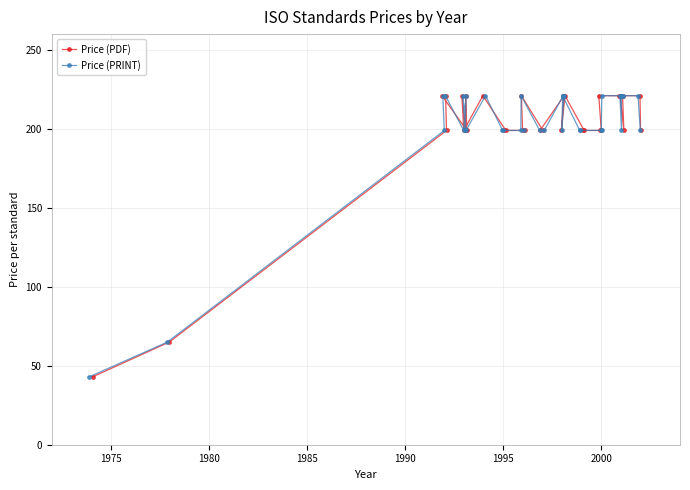

At how many categories does at least one series exceed 137?

33